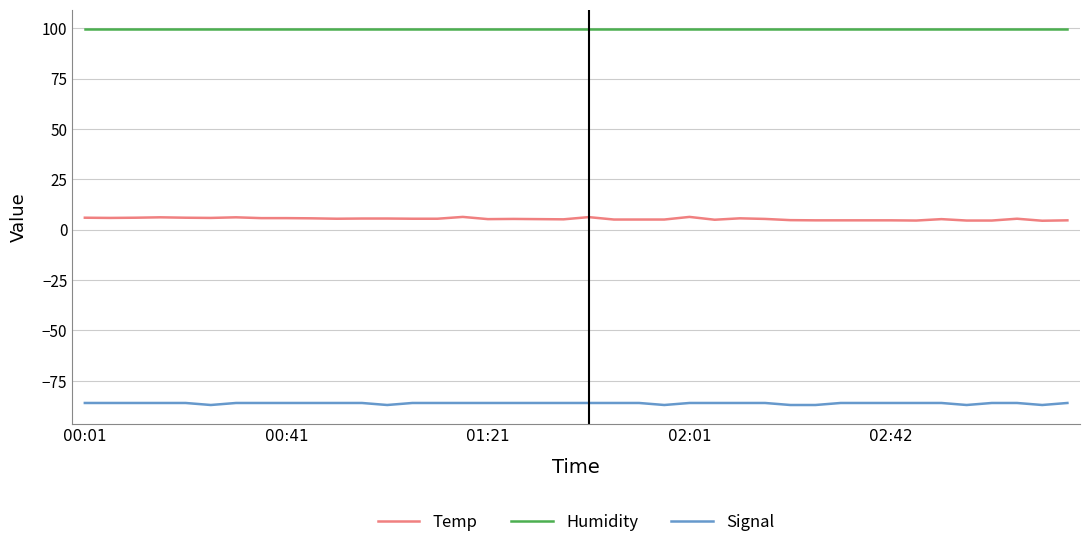

True or false: Humidity and Temp intersect in this chart.

False